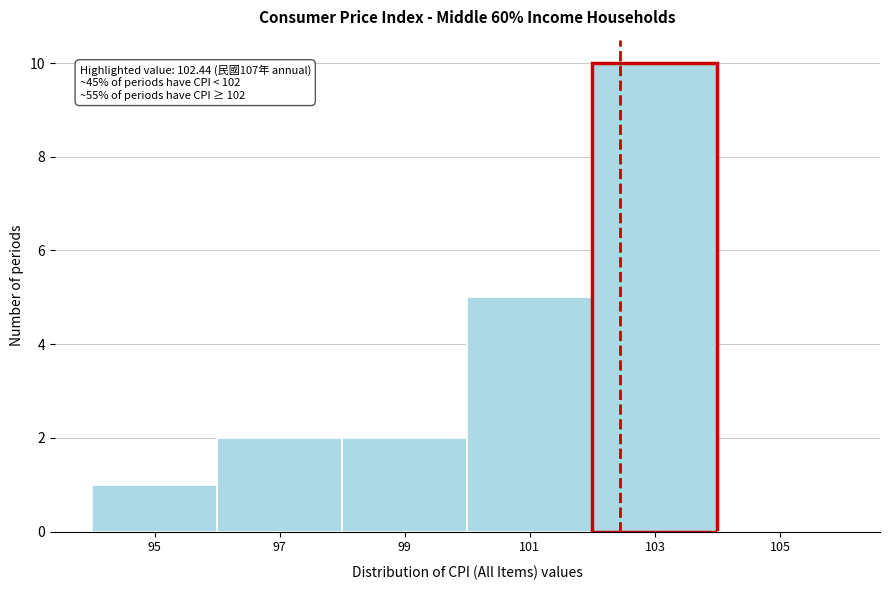

Which range on the x-axis has the tallest bar?

102 to 104